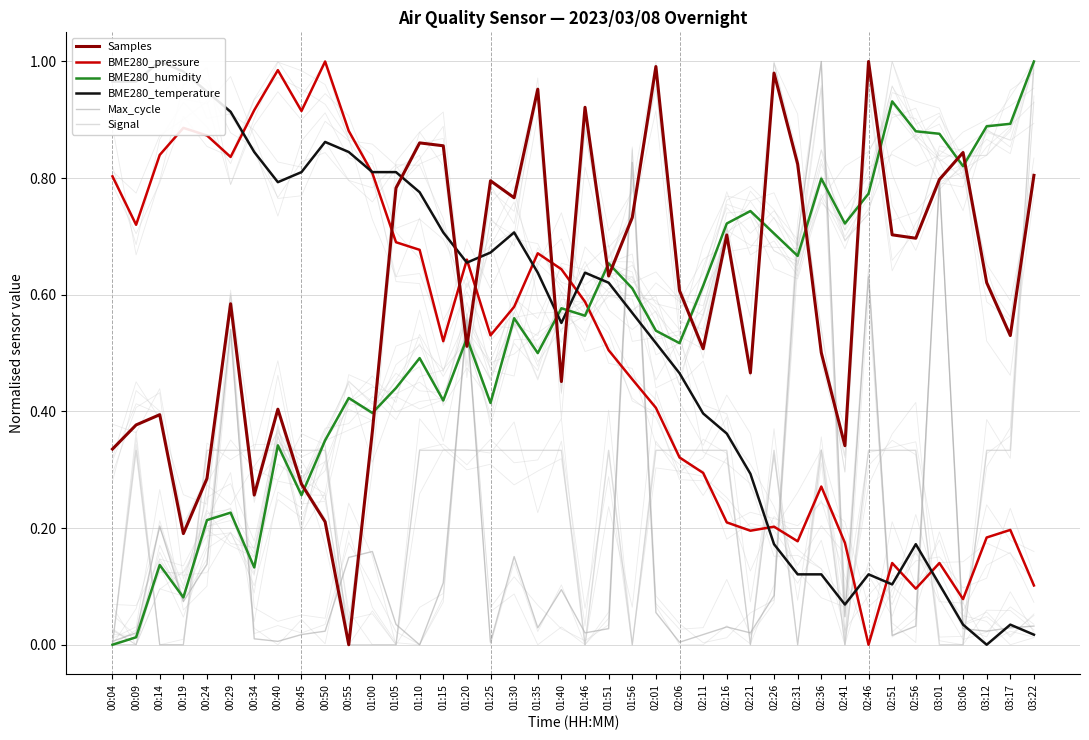

Which series has the largest total across all categories?

Samples